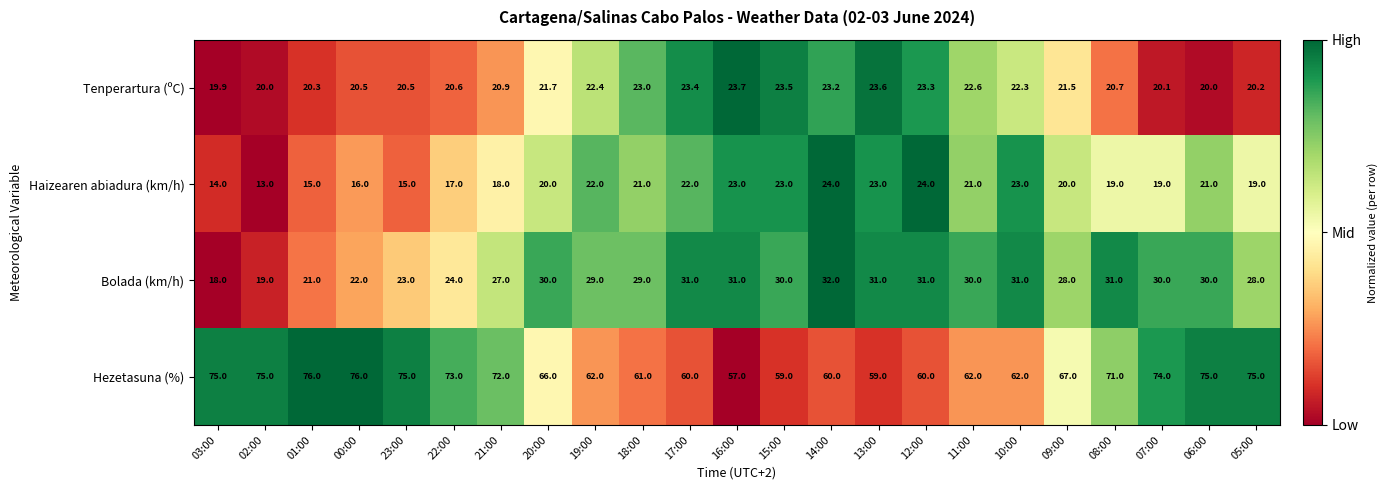

Which series has the widest spread of values?

Hezetasuna (%)